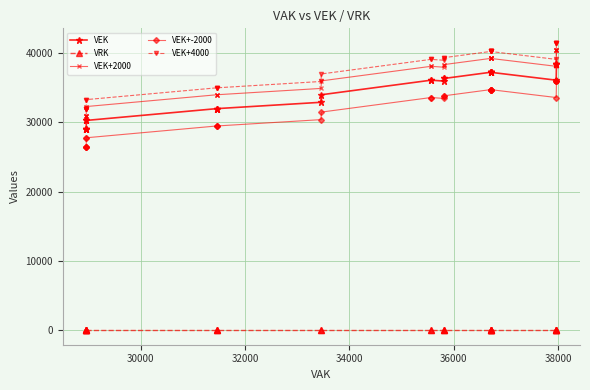

Rank the series by their maximum value, from highest to lowest.

VEK+4000, VEK+2000, VEK, VEK+-2000, VRK